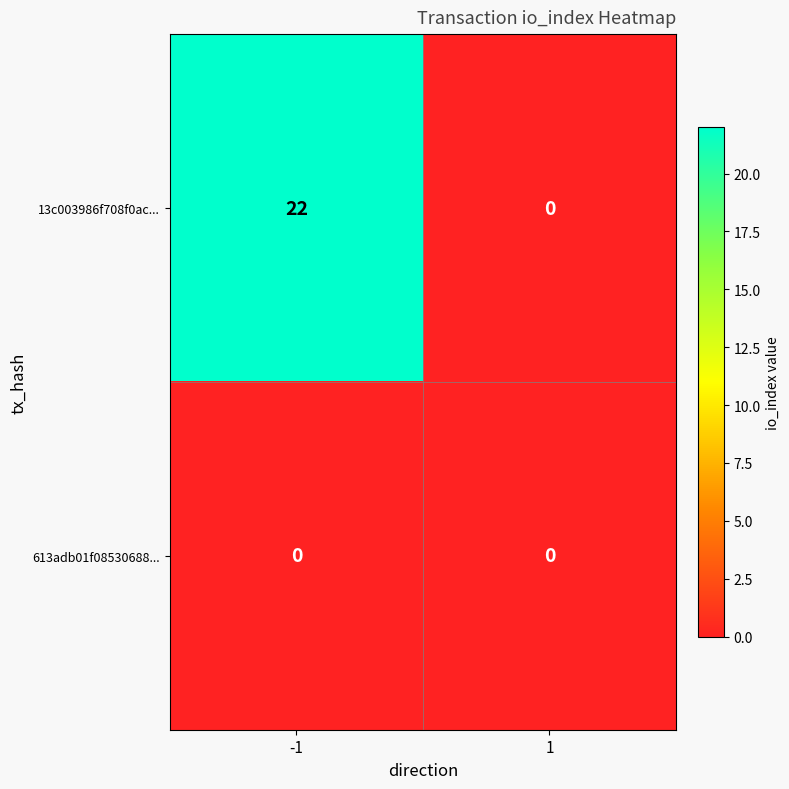

At which category is the sum across all series the highest?

-1